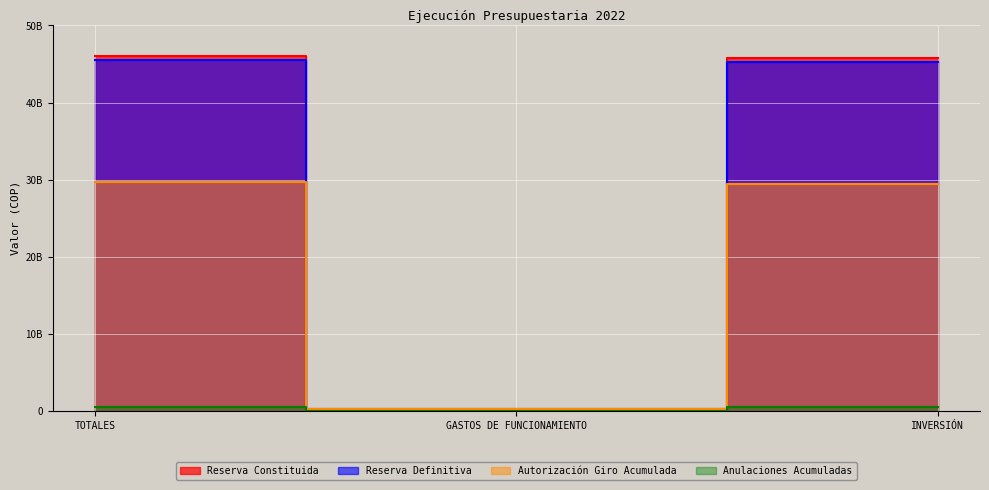

What is the total value across all series at TOTALES?

121940700790